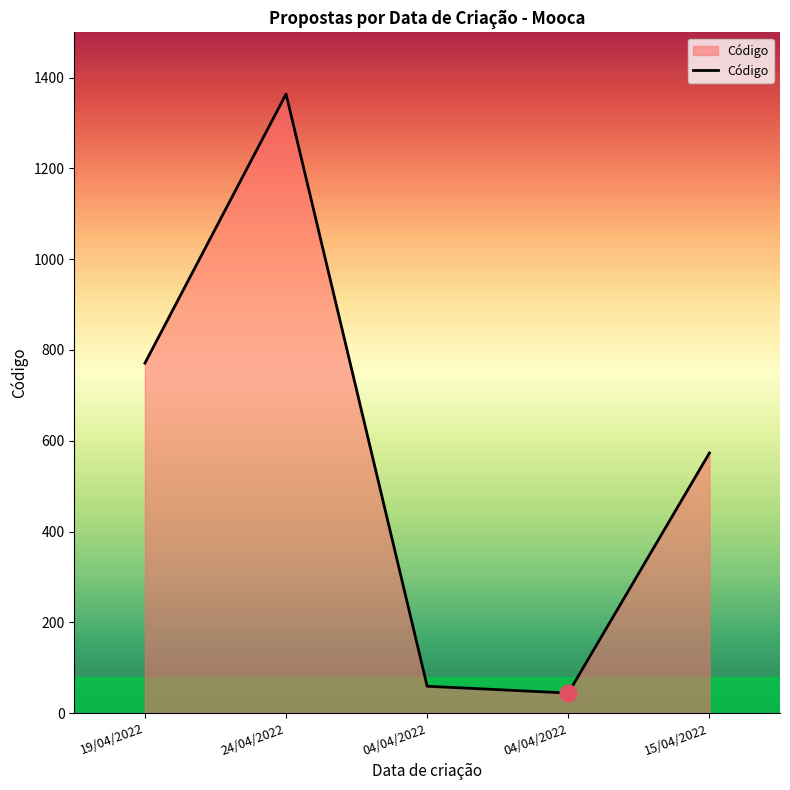

What is the label of the 3rd point from the right?

04/04/2022